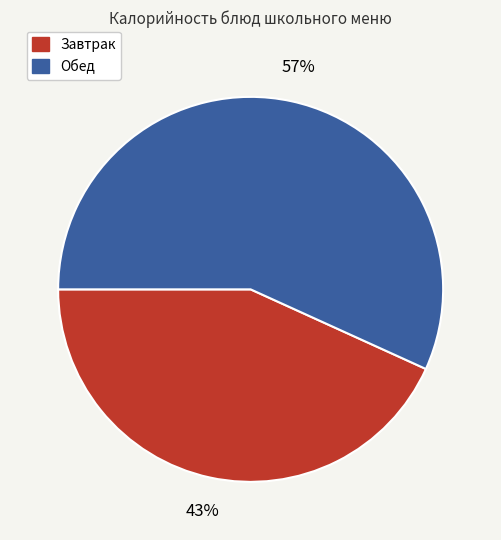

To the nearest percent, what is the average slice percentage?

50%